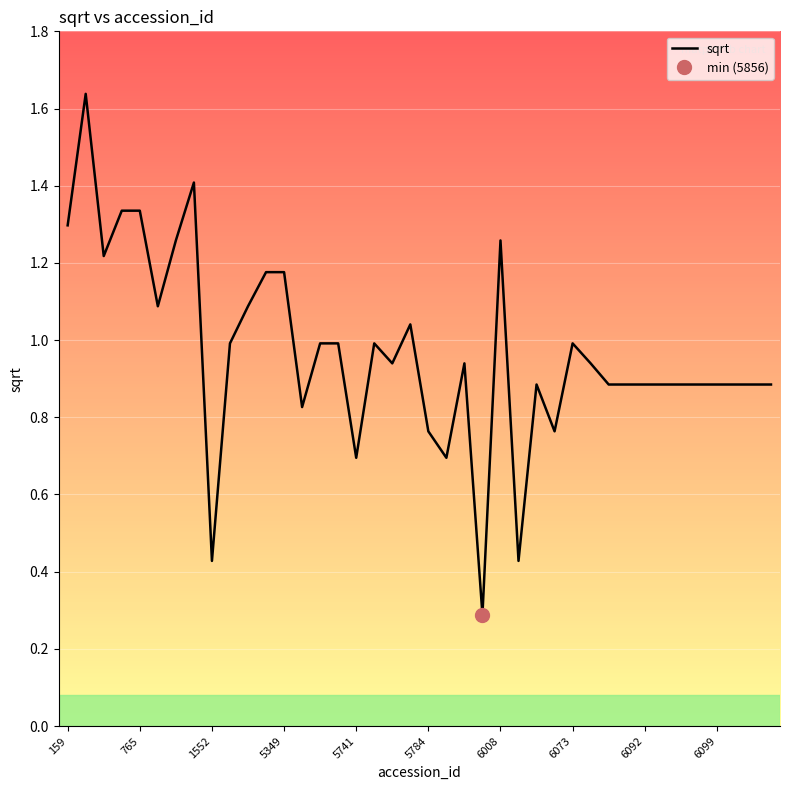

True or false: sqrt has a value of 0.5 at 765.

False